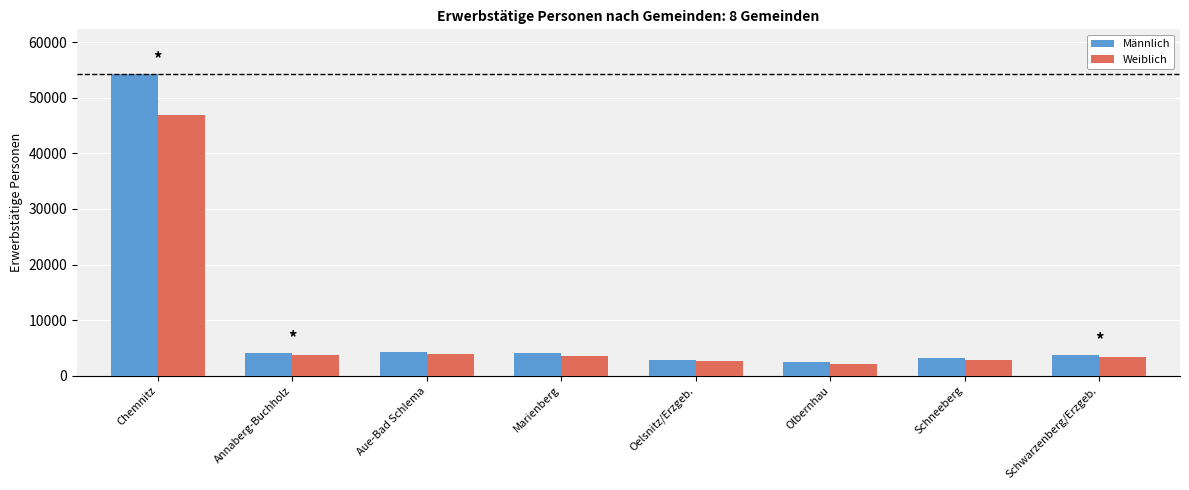

What is the spread (max minus min) of values at Schneeberg?

330